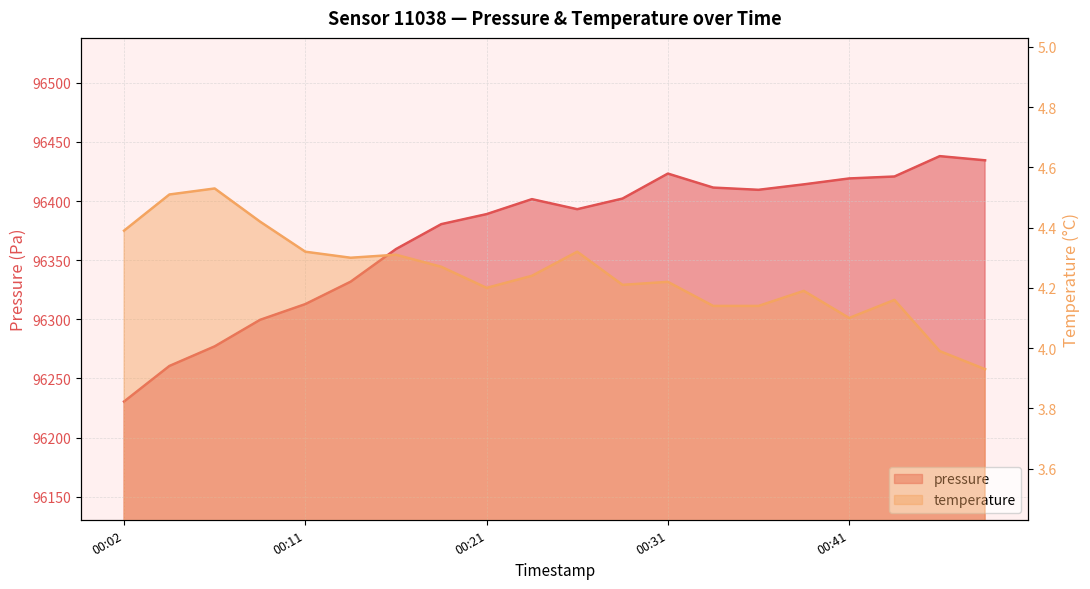

At 2023-03-19T00:04:27, list the series in order from largest to smallest.

pressure, temperature